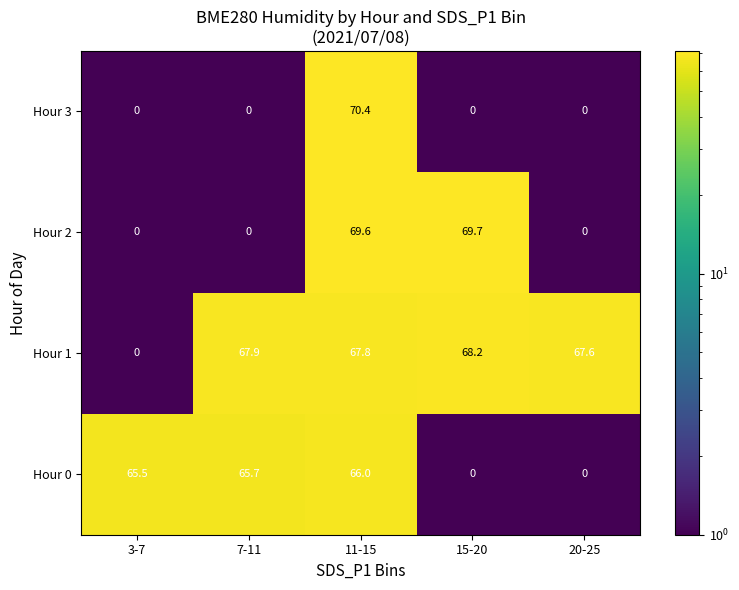

What is the difference between the maximum and second lowest values in the Hour 3 series?

70.4